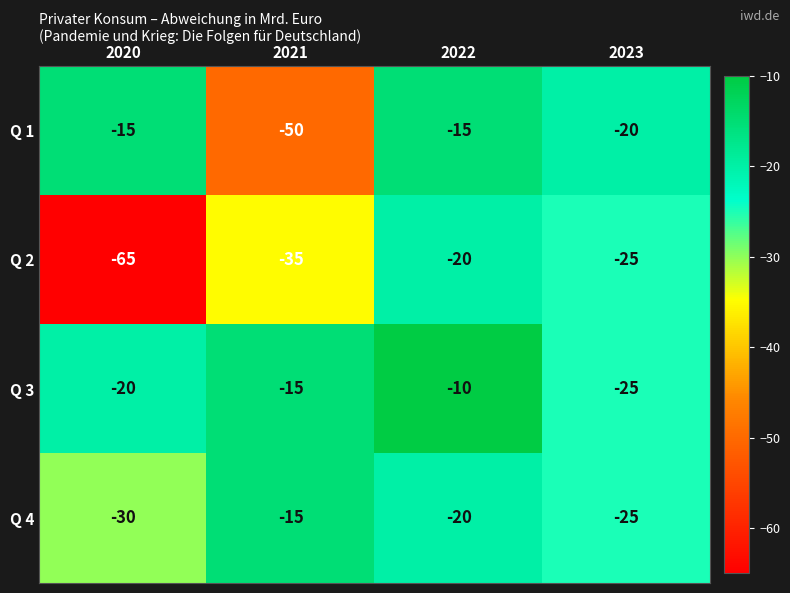

Is it true that Q 1 equals -15 at 2022?

True